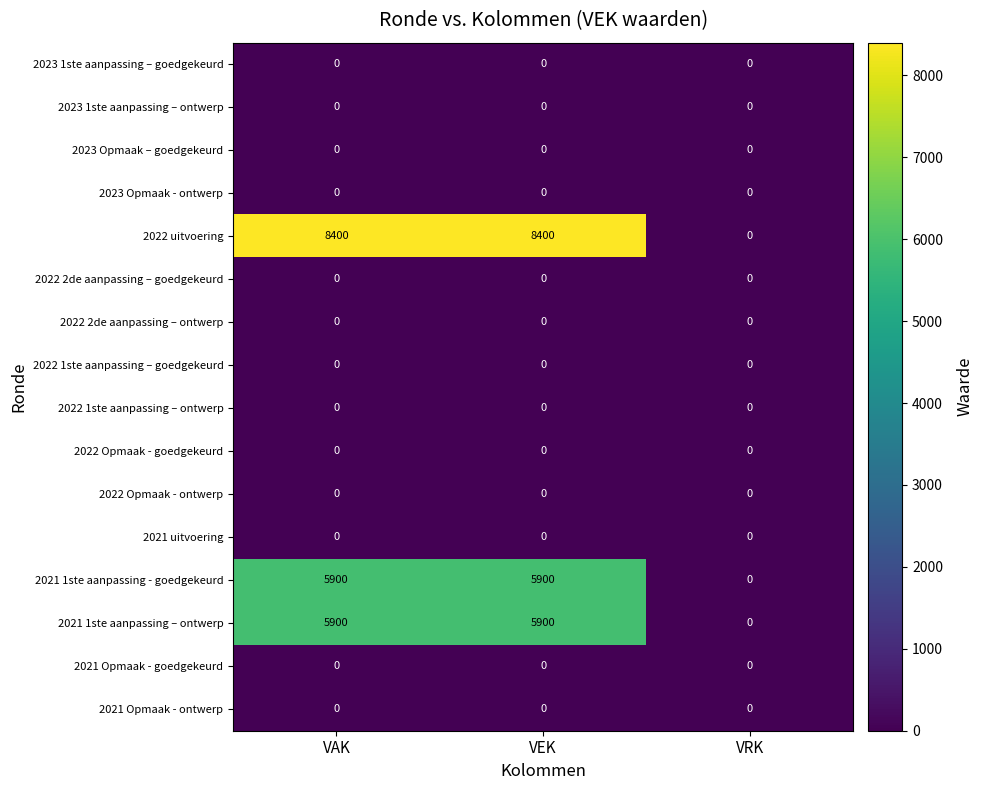

Count the 2022 uitvoering values in the range 0 to 8400.

3